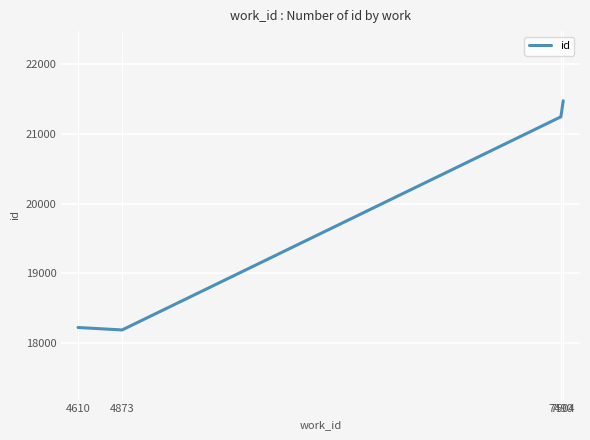

Is it true that the value at 7490 is 14403.6?

False